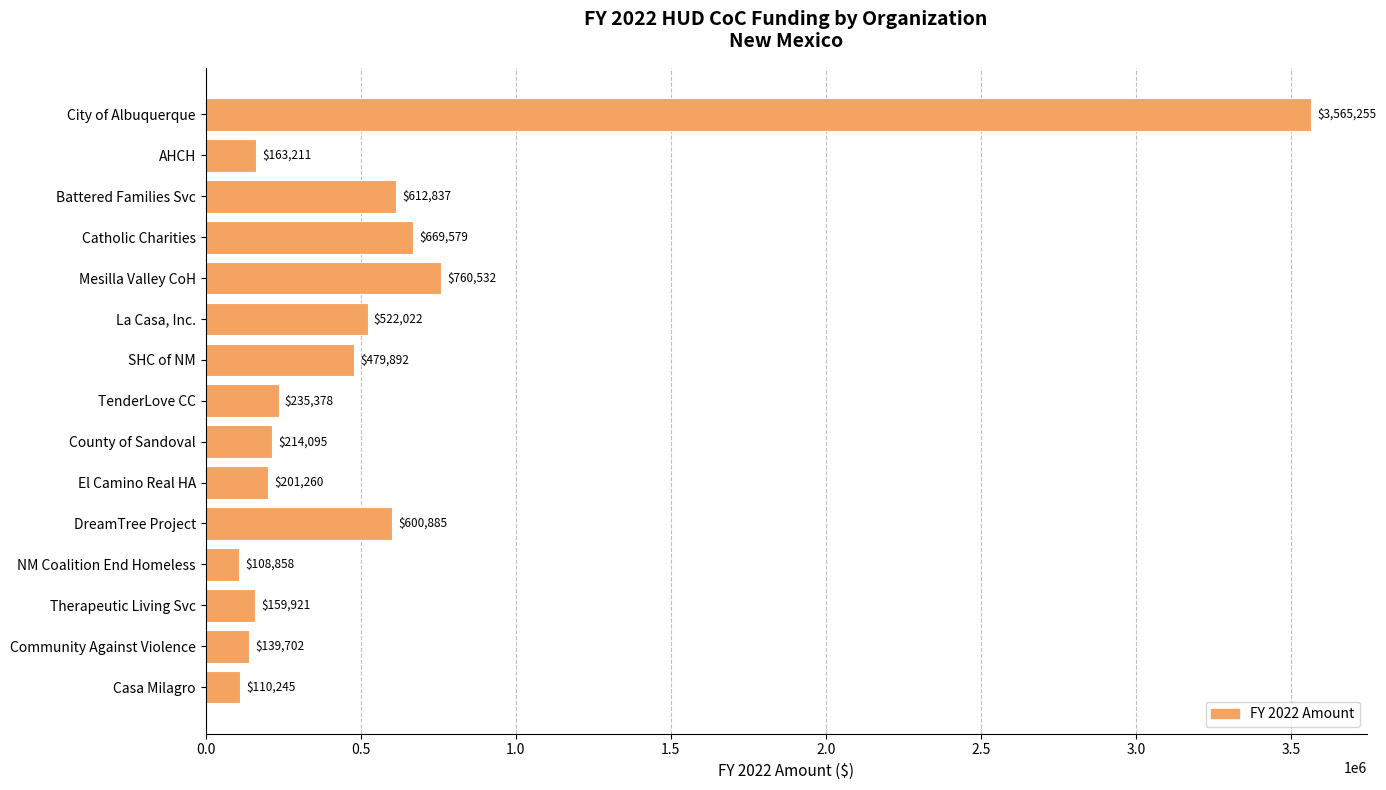

Rank the categories by value from highest to lowest.

City of Albuquerque, Mesilla Valley CoH, Catholic Charities, Battered Families Svc, DreamTree Project, La Casa, Inc., SHC of NM, TenderLove CC, County of Sandoval, El Camino Real HA, AHCH, Therapeutic Living Svc, Community Against Violence, Casa Milagro, NM Coalition End Homeless